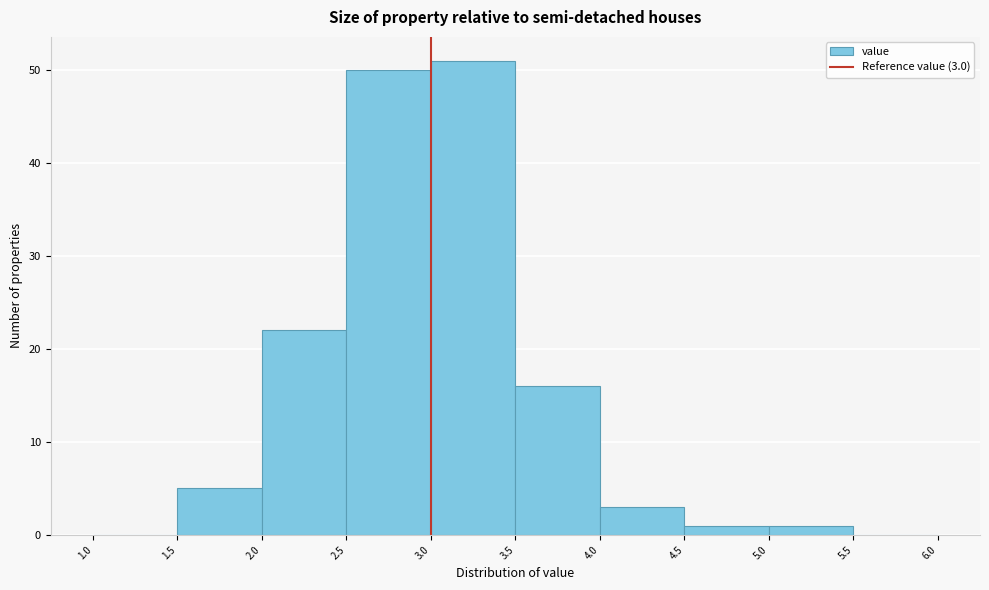

Over which range of the x-axis is the bar tallest?

3.0 to 3.5